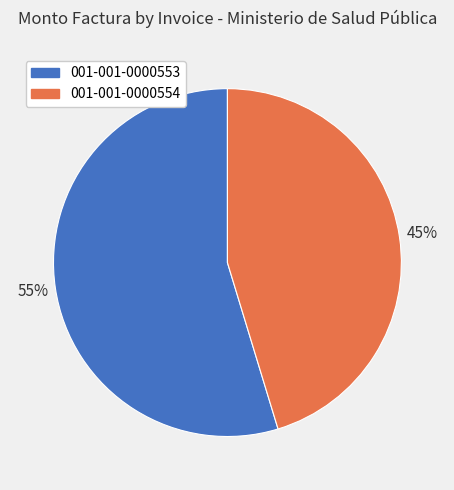

To the nearest percent, what portion does 001-001-0000554 represent?

45%